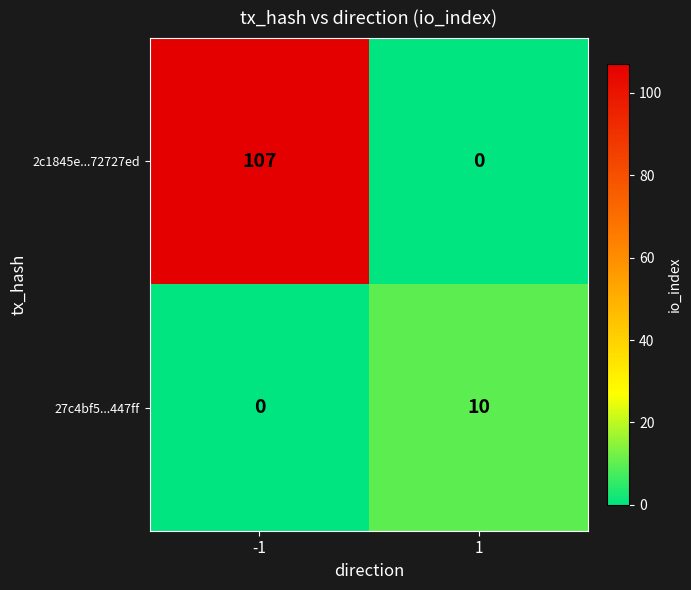

The 27c4bf5...447ff series shows 7 at -1. True or false?

False